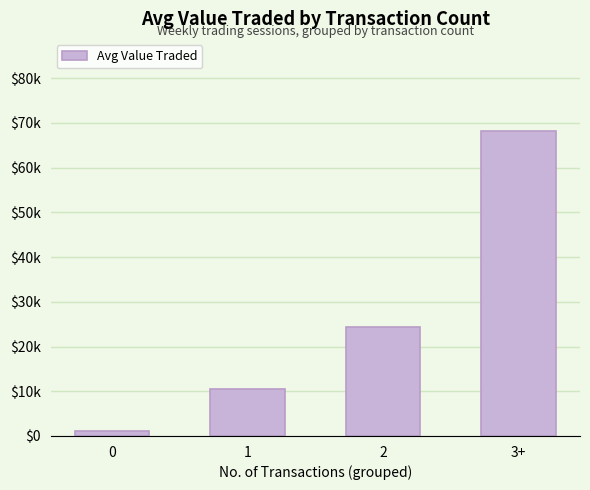

Reading right to left, extract all data points from this chart.

68299.8	24340.6	10536.5	1148.7